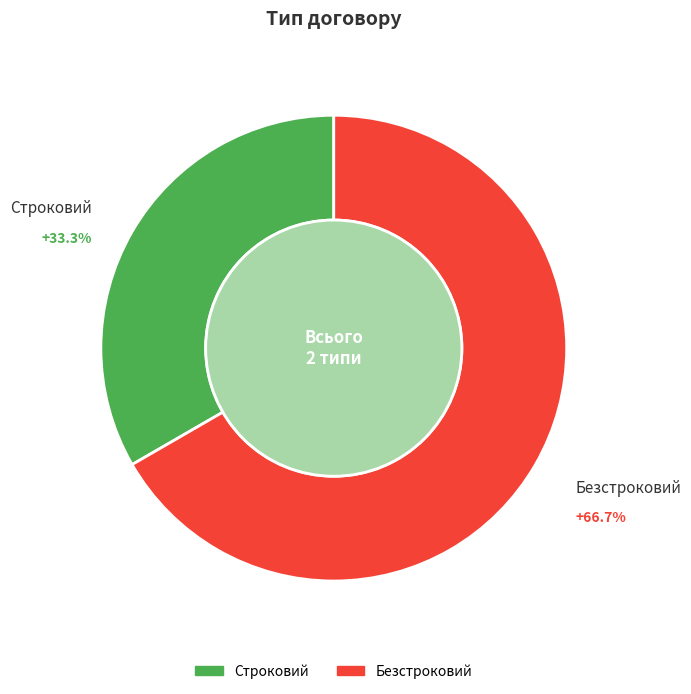

What percentage is the Строковий slice, to the nearest percent?

33%